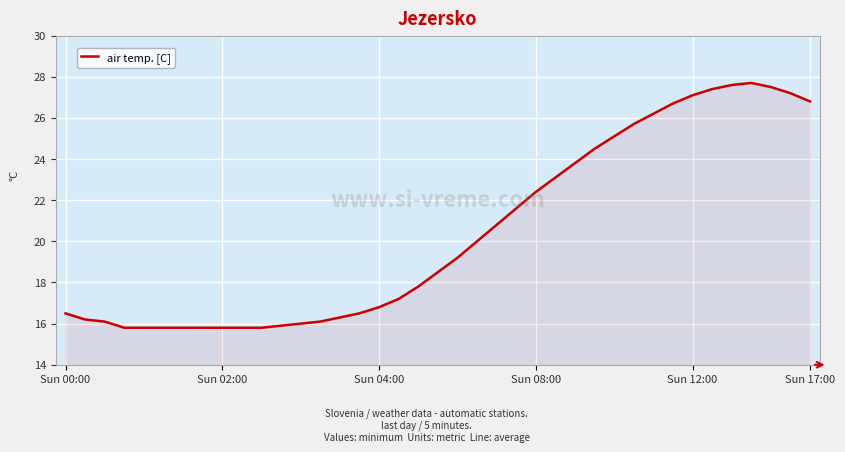

What is the smallest value displayed?

15.8